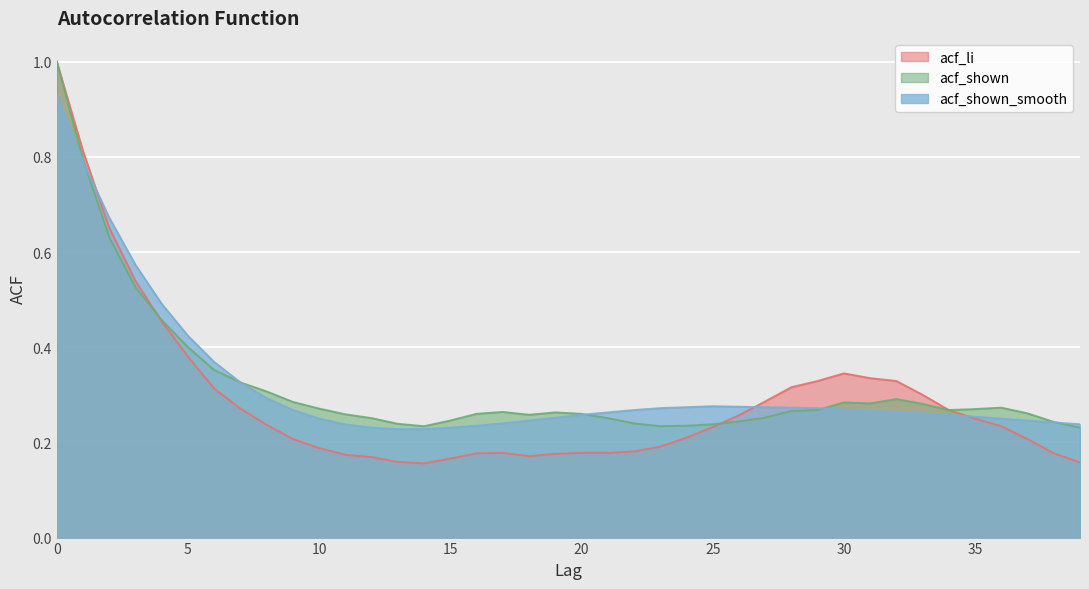

What is the average value of the acf_shown series?

0.3